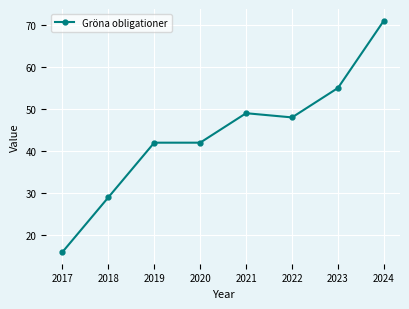

What is the approximate value at 2024?

71